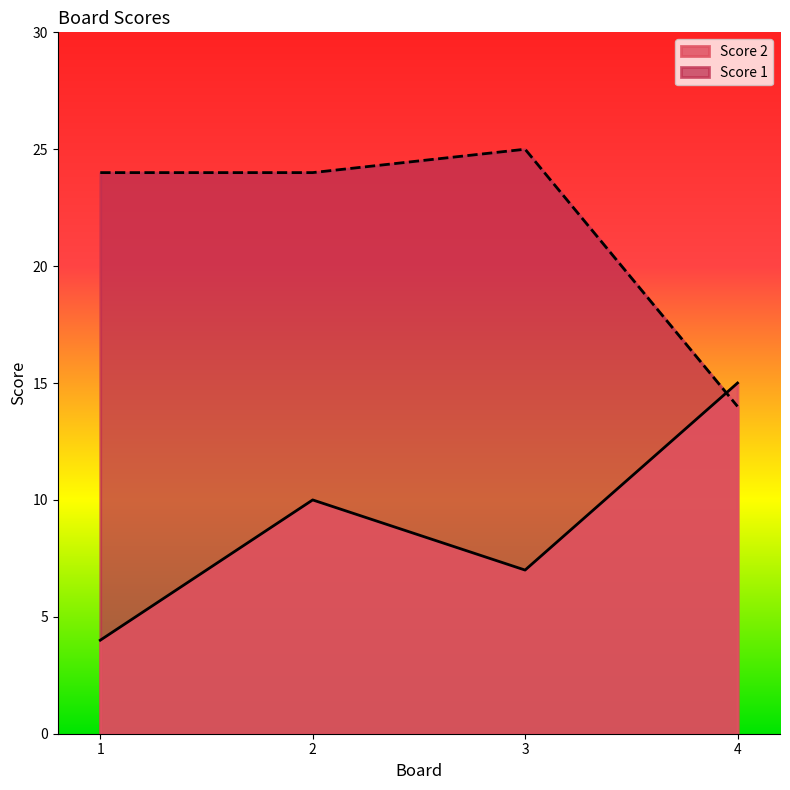

Where is the first local maximum for Score 1?

3